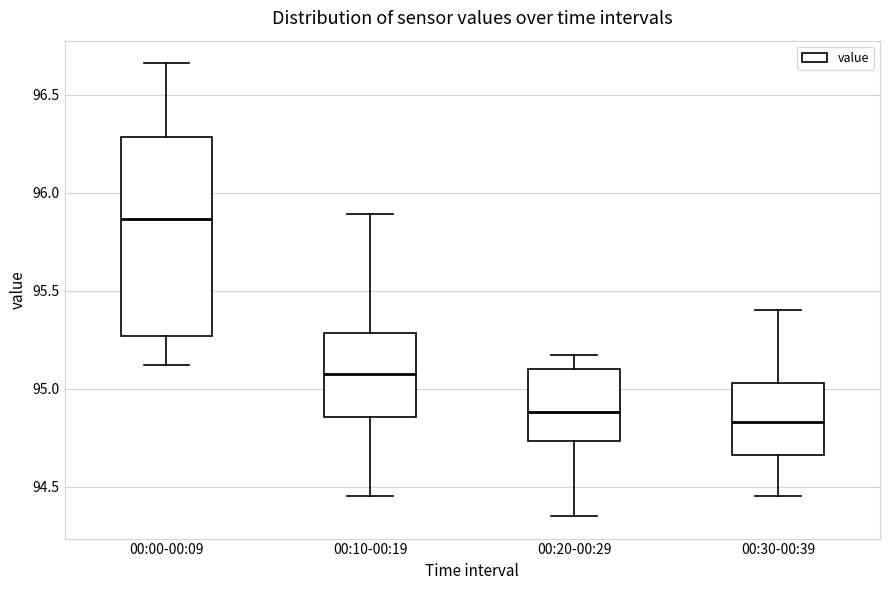

Where does the upper whisker of the box for 00:00-00:09 end on the y-axis? The values are not printed on the chart, so give them approximately, as read against the axis.

96.65